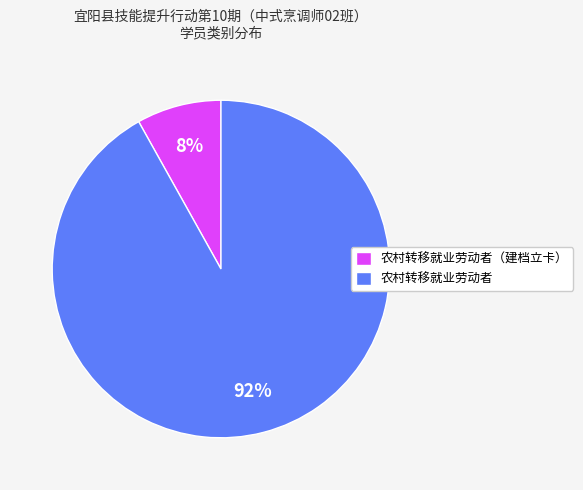

Is it true that 农村转移就业劳动者（建档立卡） is 8% of the pie?

True